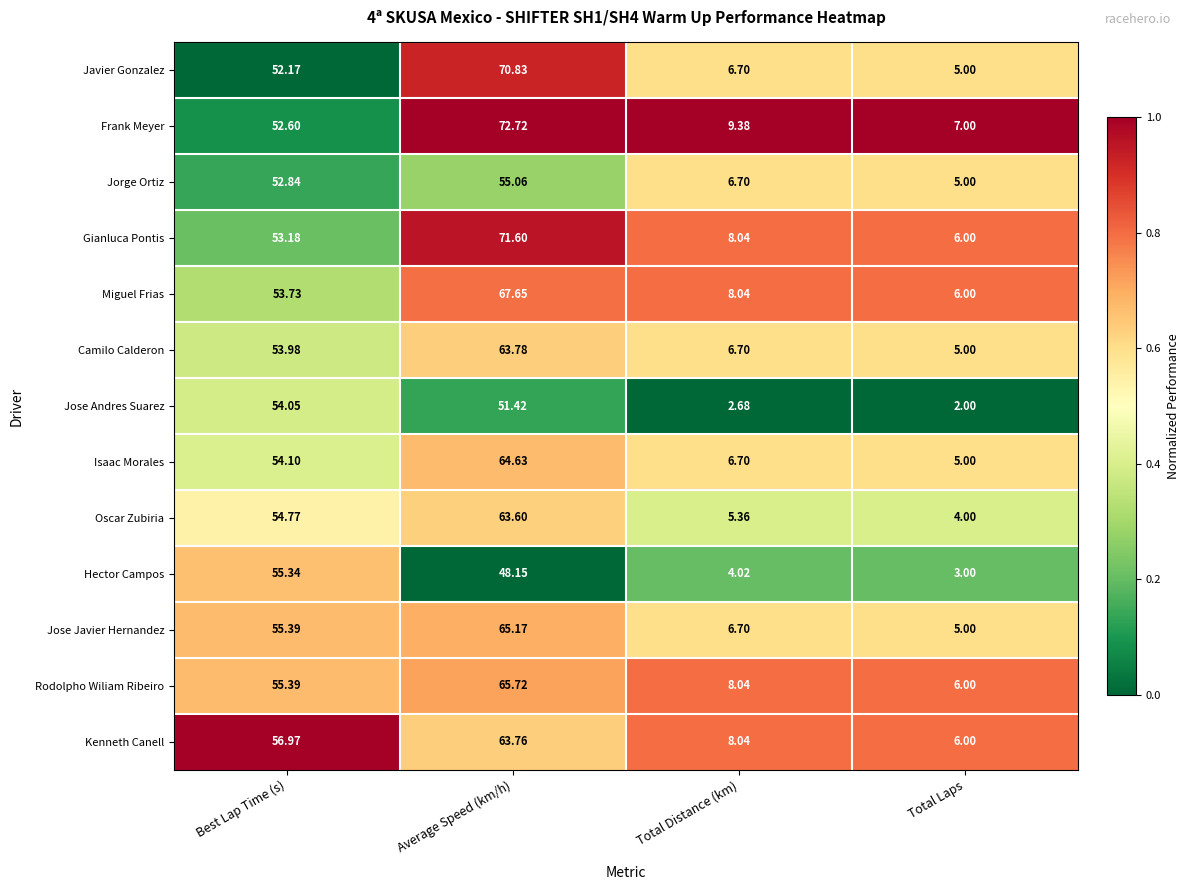

Which series has the largest total across all categories?

Frank Meyer